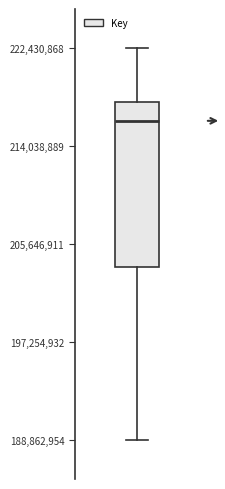

Transcribe this box plot: give where the median line is, the range the box spans, and where the two whiskers end, as read against the y-axis. The values are not printed on the chart, so give them approximately, as read against the axis.

median 216000000, box 204000000 to 218000000, whiskers 189000000 to 222000000